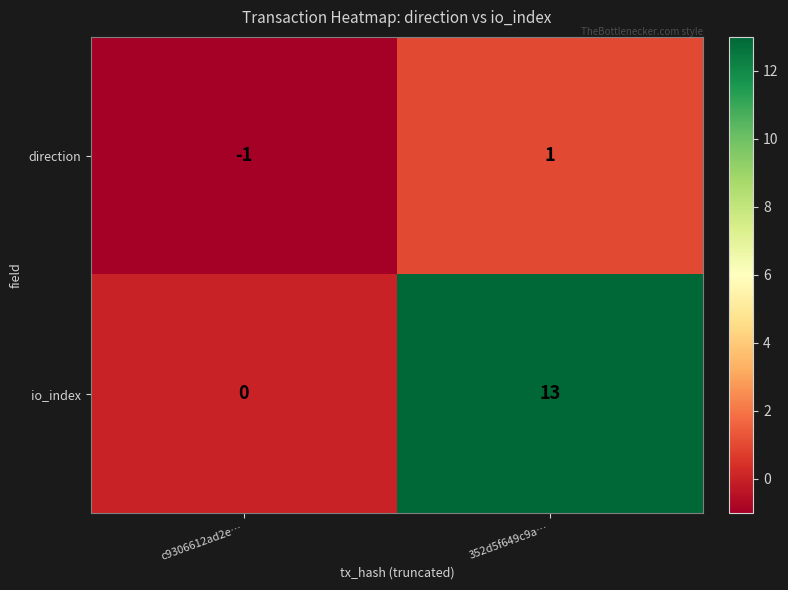

List the series in order of their peak value, lowest first.

direction, io_index